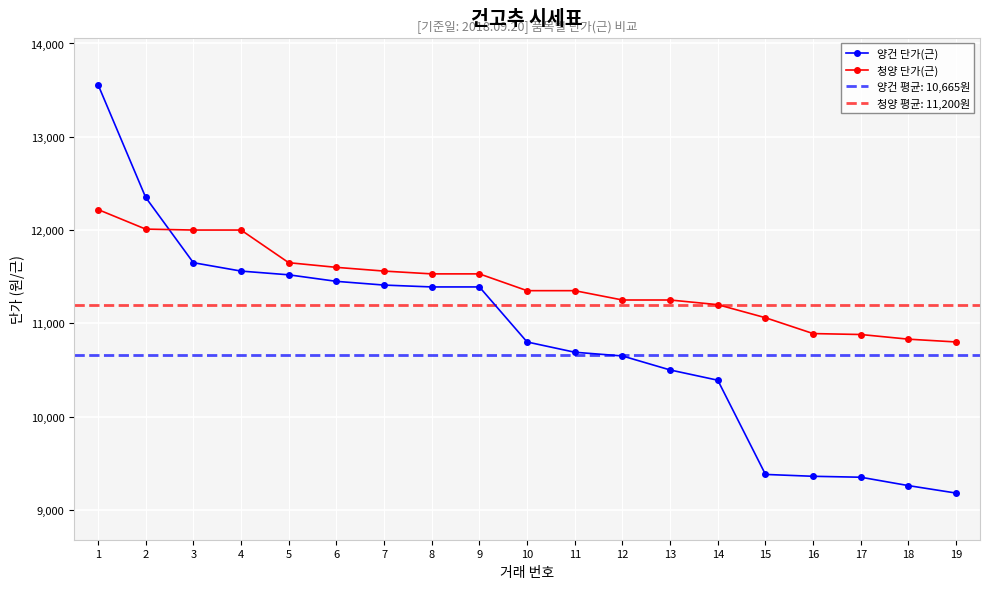

What is the value of the 청양 단가(근) point at the 7th from the left?

11560